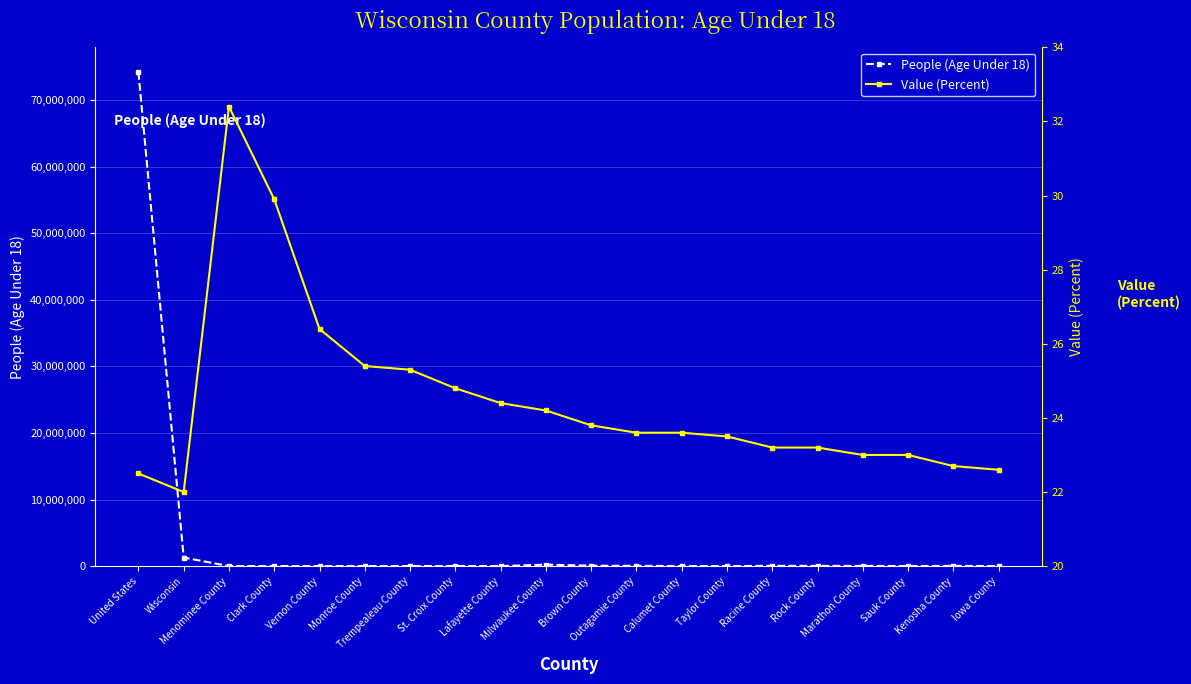

At which category is the sum across all series the highest?

United States